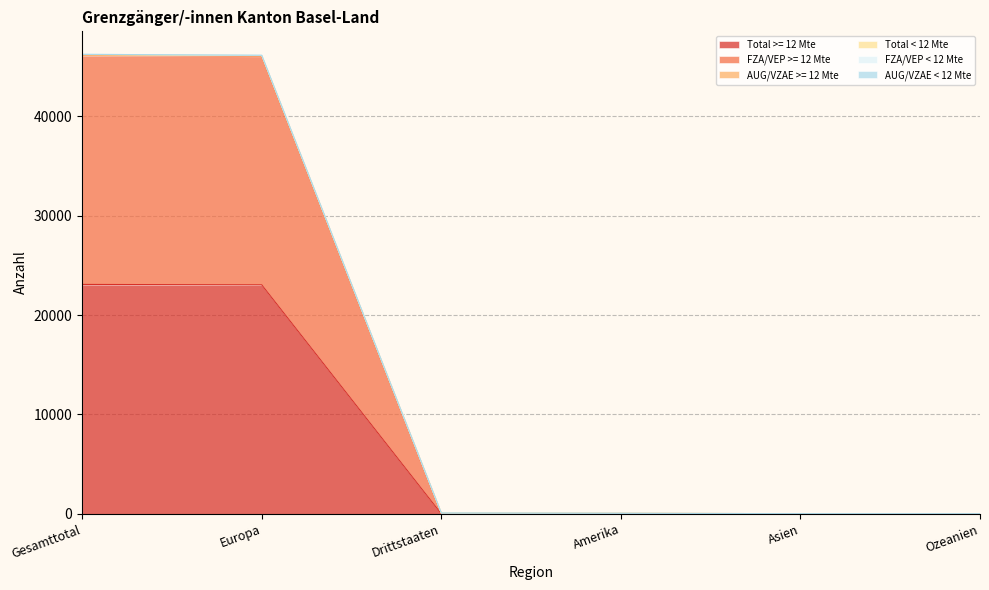

True or false: FZA/VEP < 12 Mte and FZA/VEP >= 12 Mte cross at least once.

False